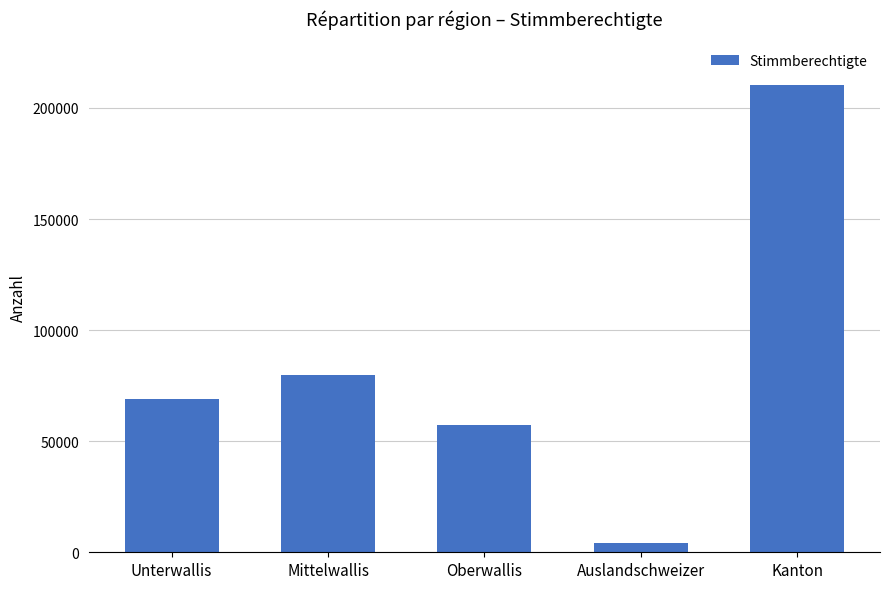

Reading left to right, extract all data points from this chart.

Unterwallis=68809	Mittelwallis=79627	Oberwallis=57514	Auslandschweizer=4332	Kanton=210282